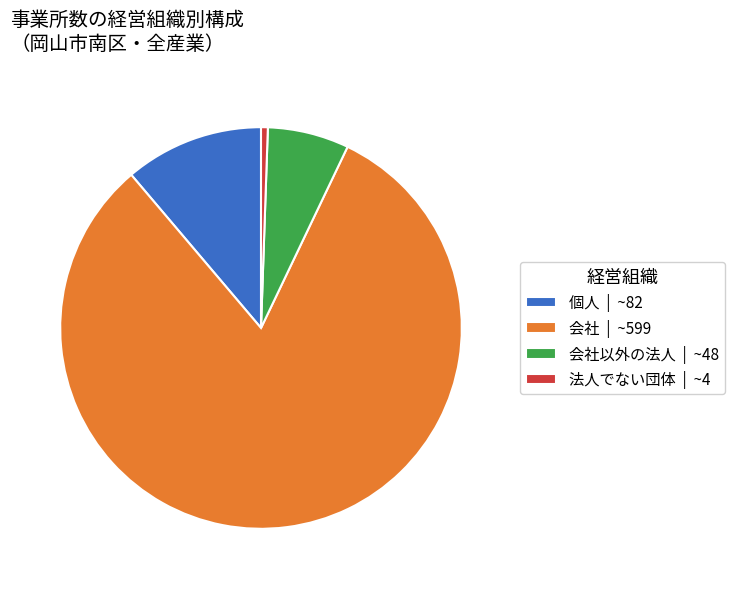

Is the sum of 個人 | ~82 and 会社 | ~599 greater than half?

Yes